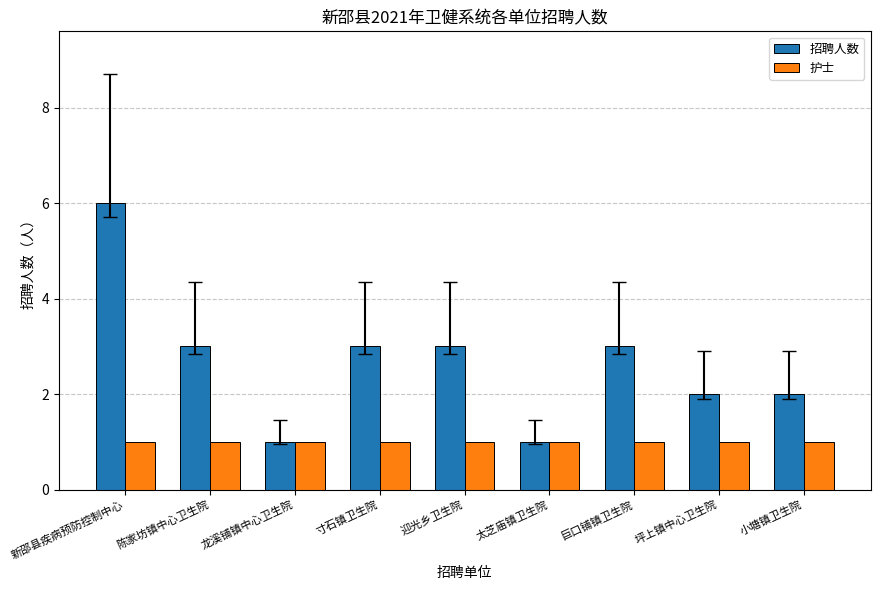

The 招聘人数 series shows 4 at 迎光乡卫生院. True or false?

False